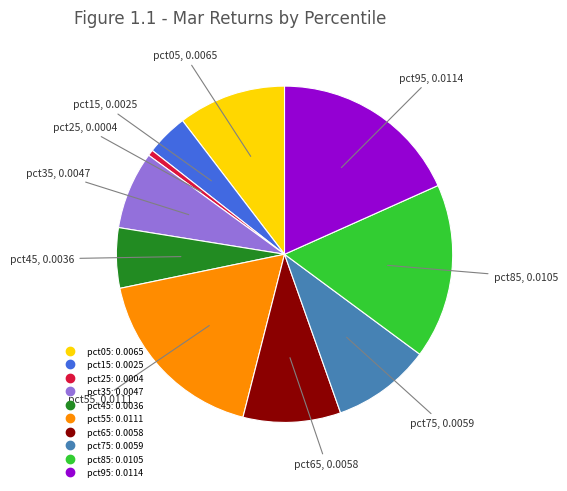

The pct85 slice represents 24% of the pie. True or false?

False